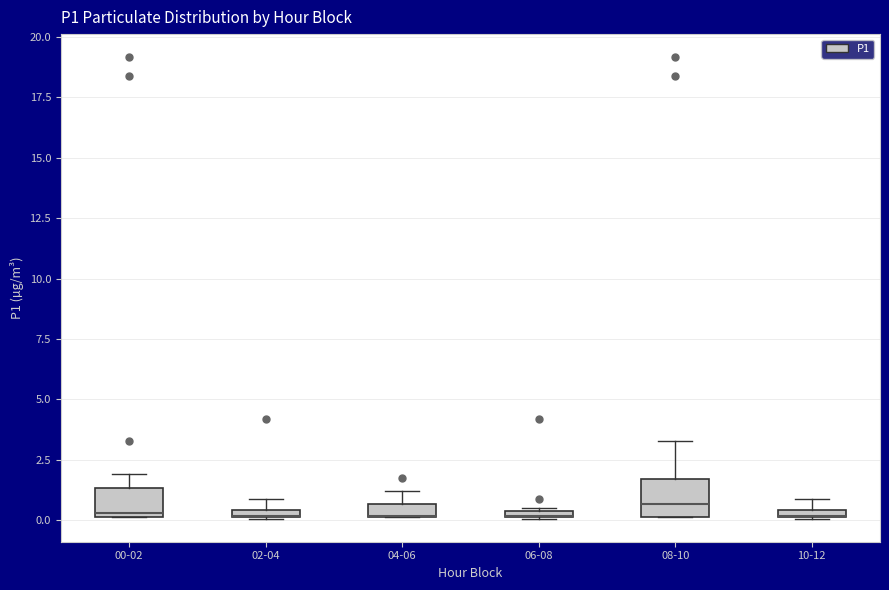

Where does the upper whisker of the box for 04-06 end on the y-axis? The values are not printed on the chart, so give them approximately, as read against the axis.

1.0